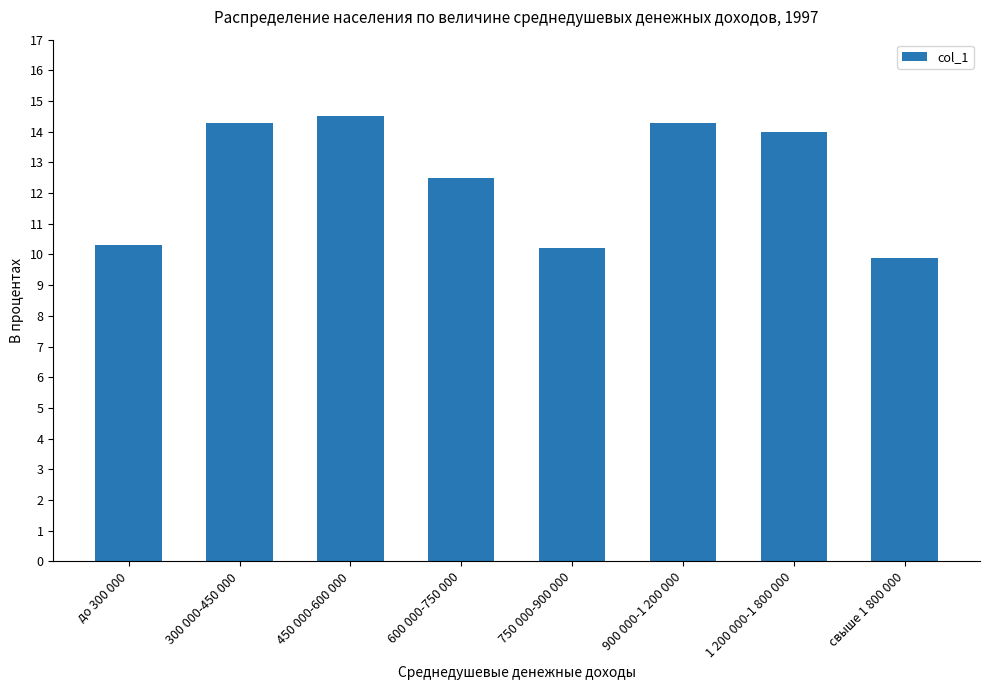

Which label corresponds to the smallest value in the chart?

свыше 1 800 000